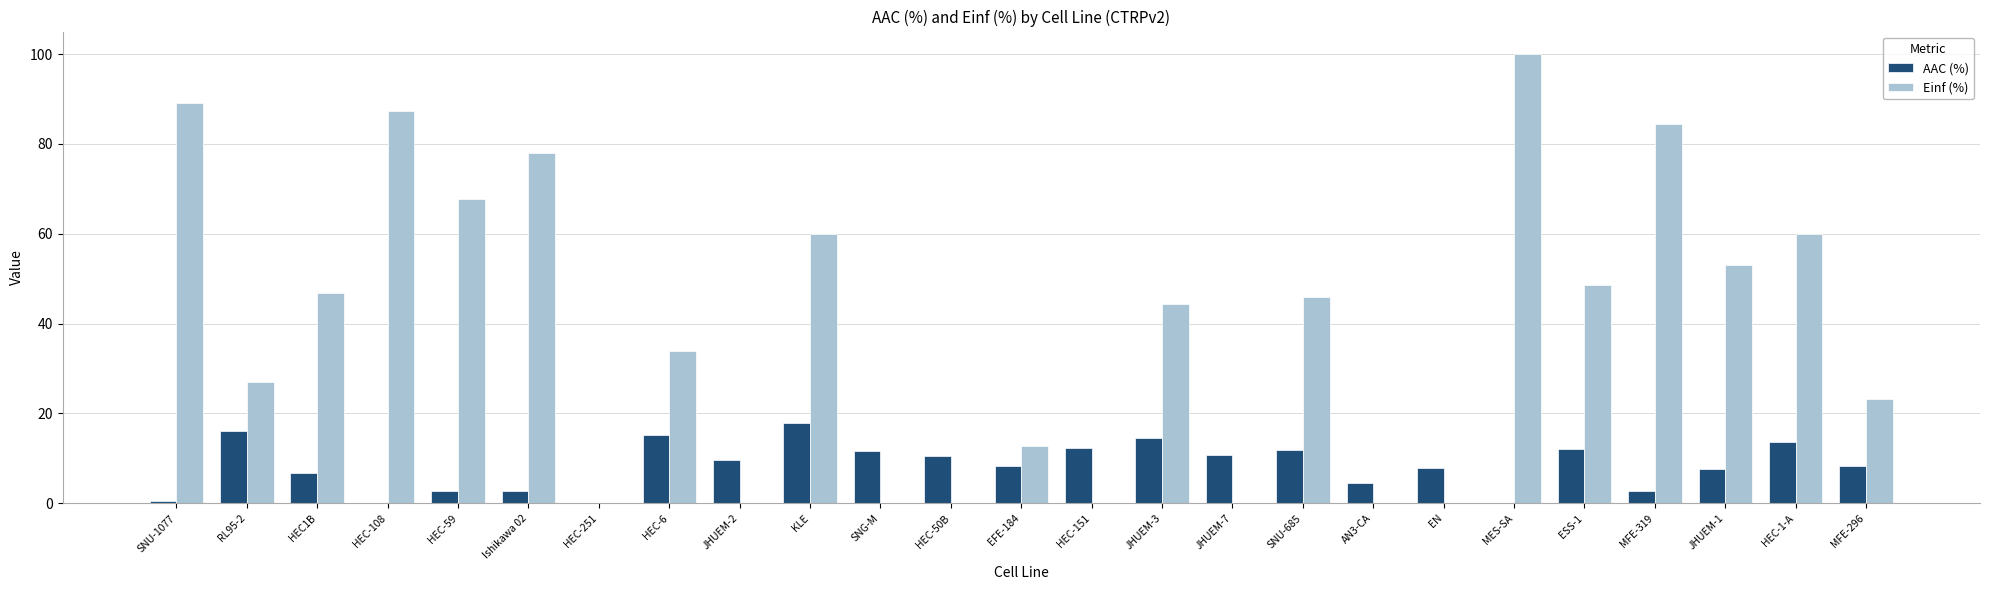

How many data points does each series have?

25